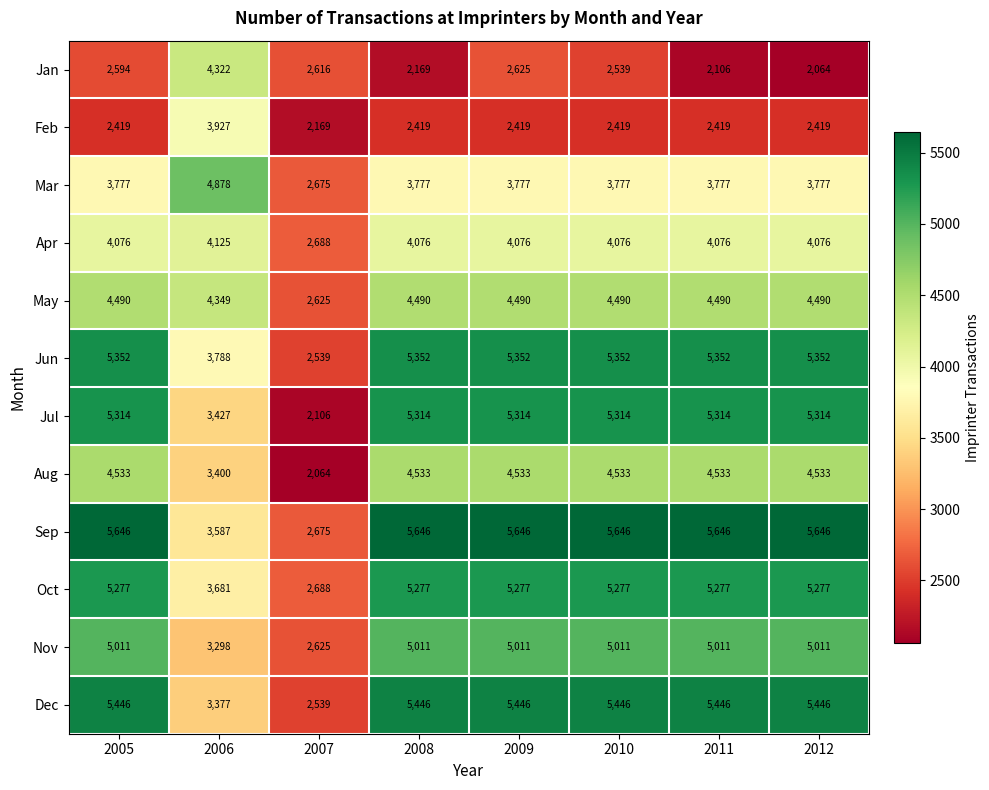

Is it true that May equals 902 at 2010?

False